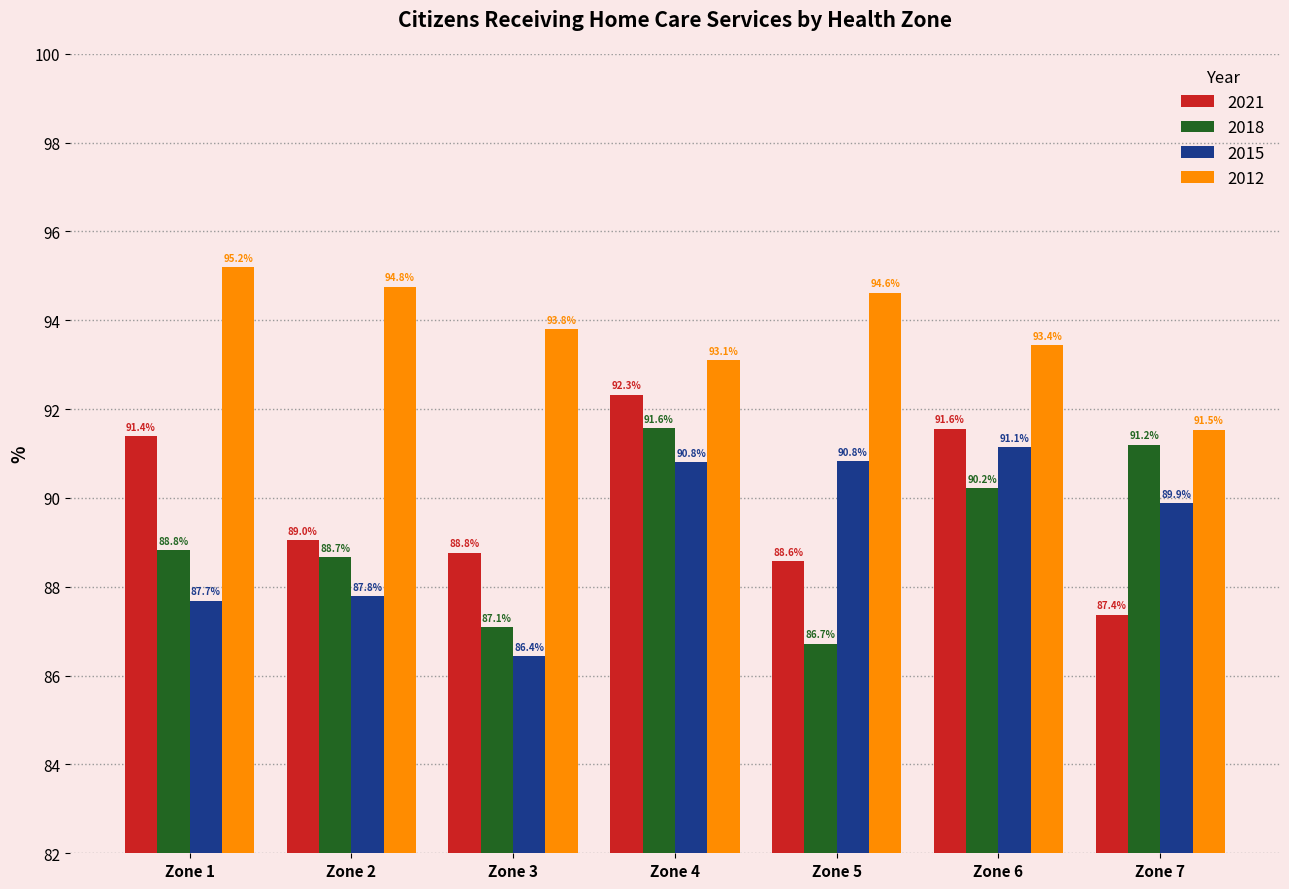

Where is 2018 nearest to the value 89?

Zone 1